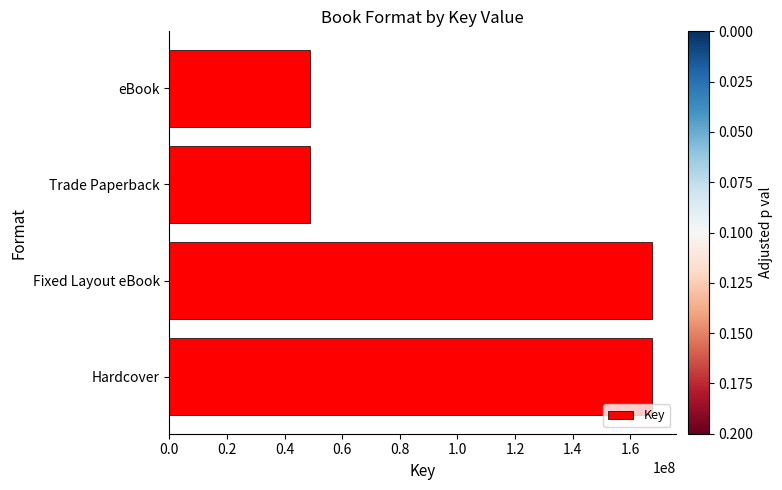

Is it true that the value at eBook is 69093201?

False